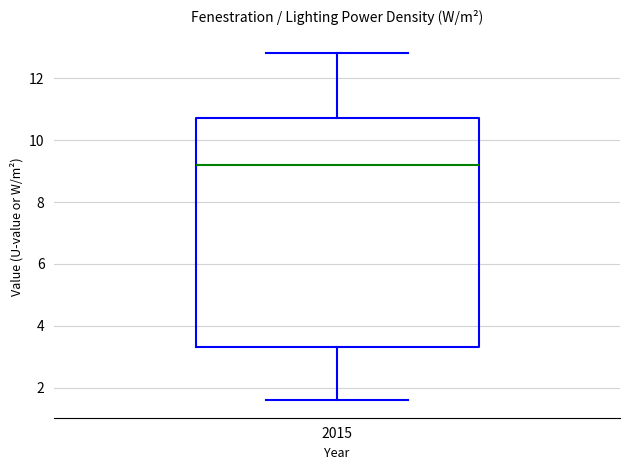

Where does the median line of the box at x = 2015 sit on the y-axis? The values are not printed on the chart, so give them approximately, as read against the axis.

9.2